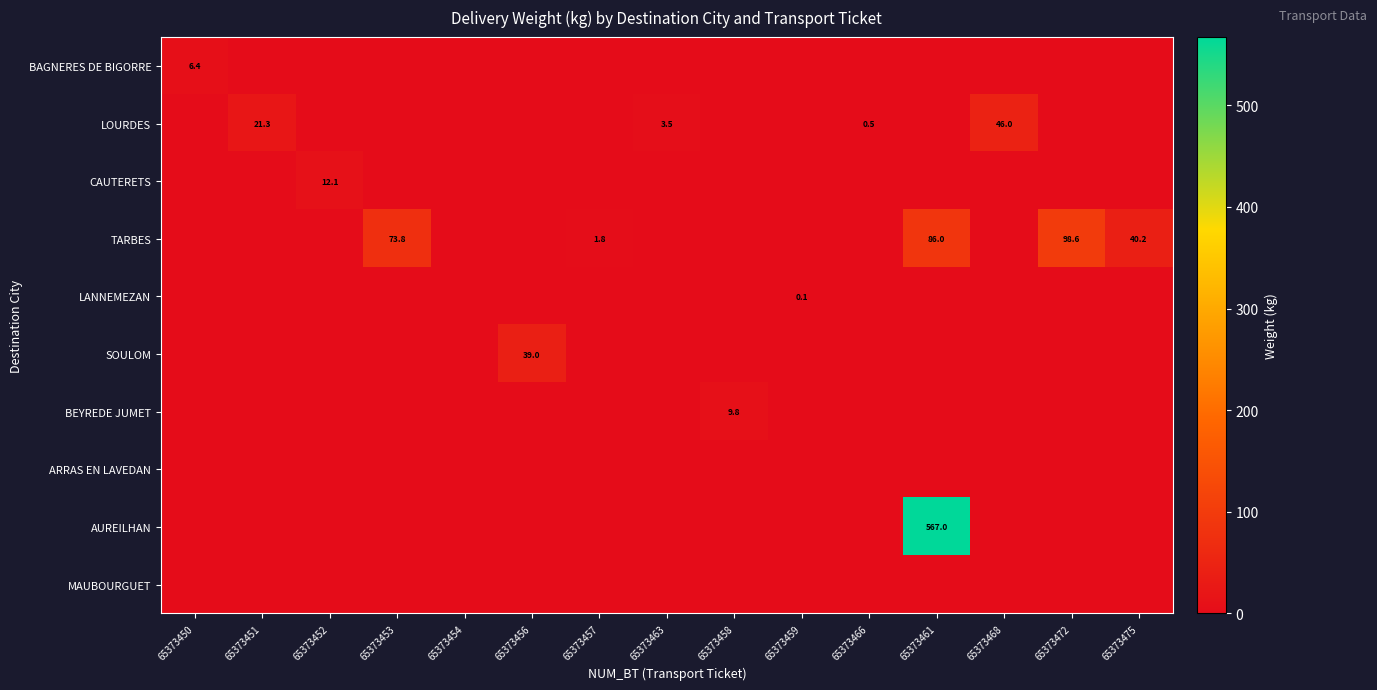

The value of BAGNERES DE BIGORRE at 65373461 is 0.0. True or false?

True